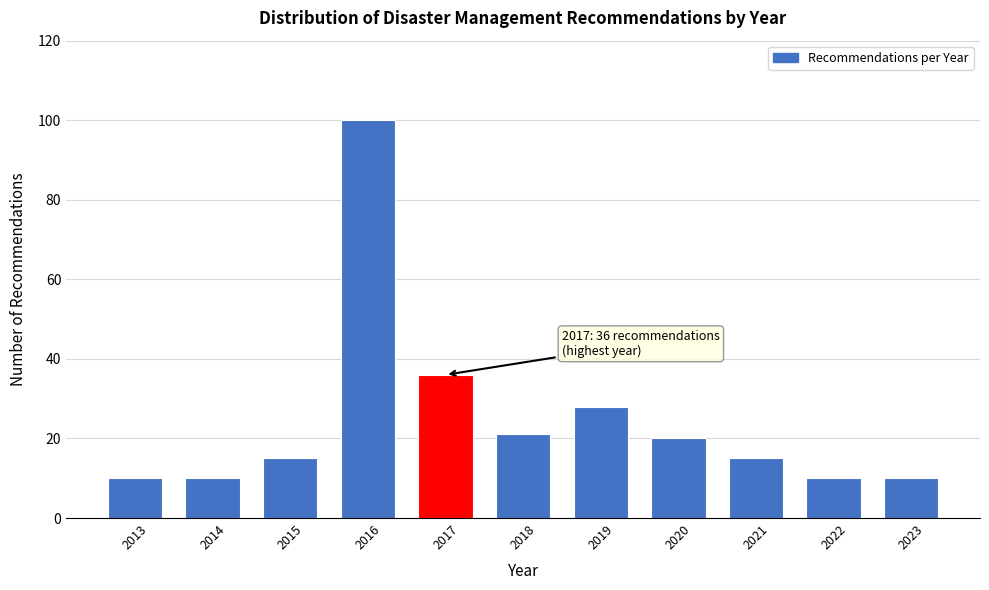

Reading left to right, list all the values displayed in this chart.

10	10	15	100	36	21	28	20	15	10	10